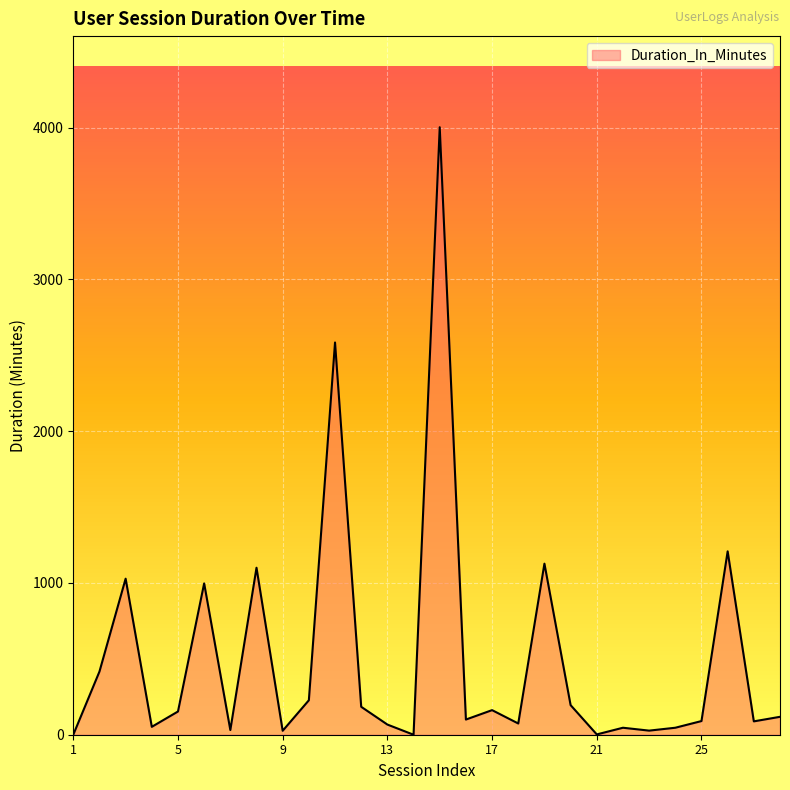

What is the maximum value shown in the chart?

4002